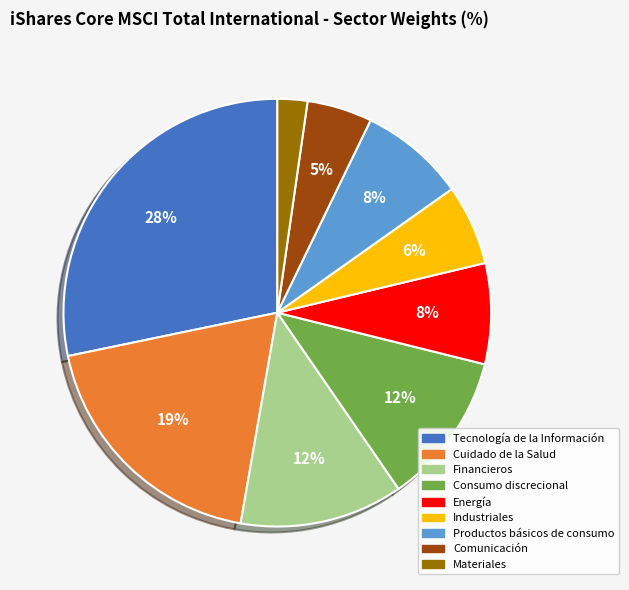

Between Financieros and Industriales, which is larger?

Financieros